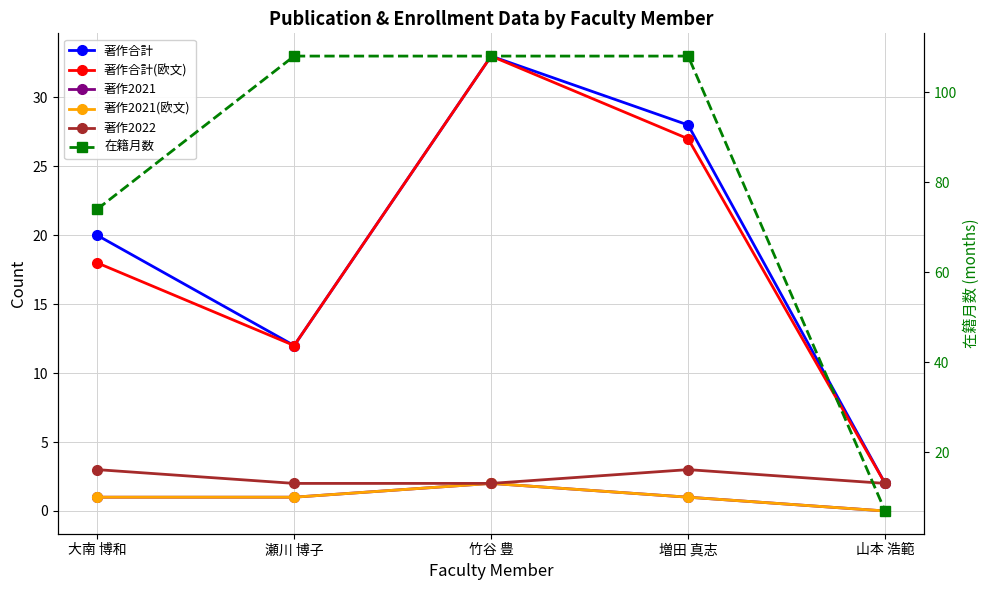

Reading left to right, what are all the values shown in this chart?

著作合計: 20	12	33	28	2
著作合計(欧文): 18	12	33	27	2
著作2021: 1	1	2	1	0
著作2021(欧文): 1	1	2	1	0
著作2022: 3	2	2	3	2
在籍月数: 74	108	108	108	7